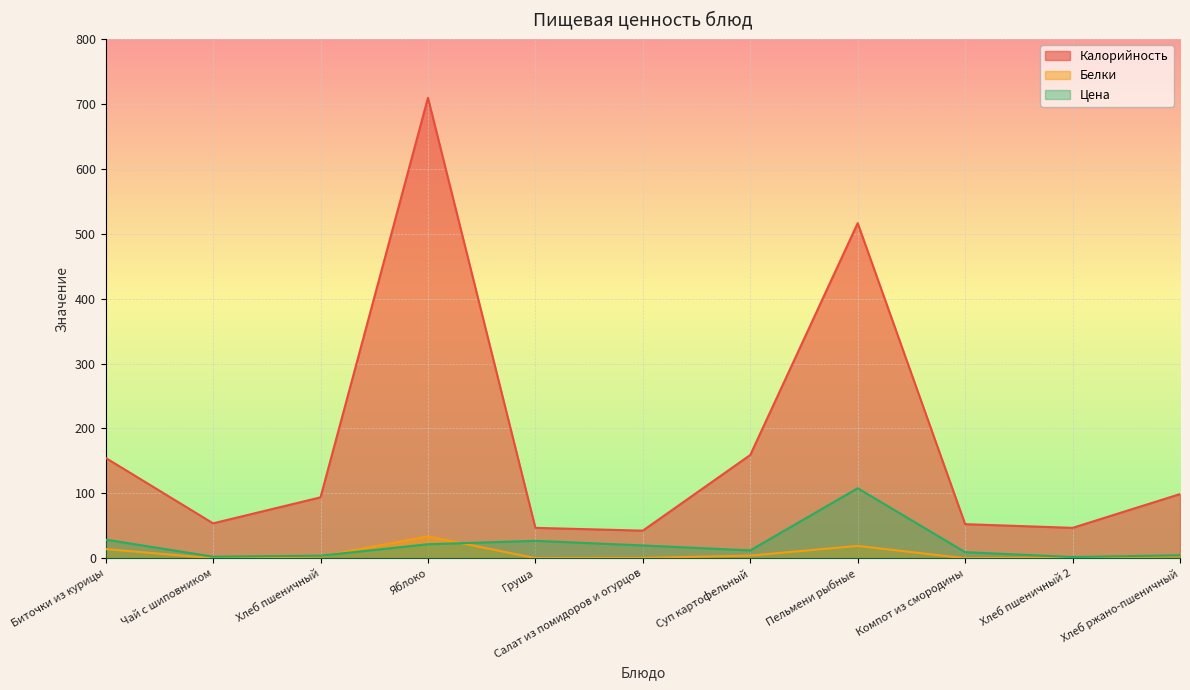

At which label does Калорийность first exceed 94?

Биточки из курицы